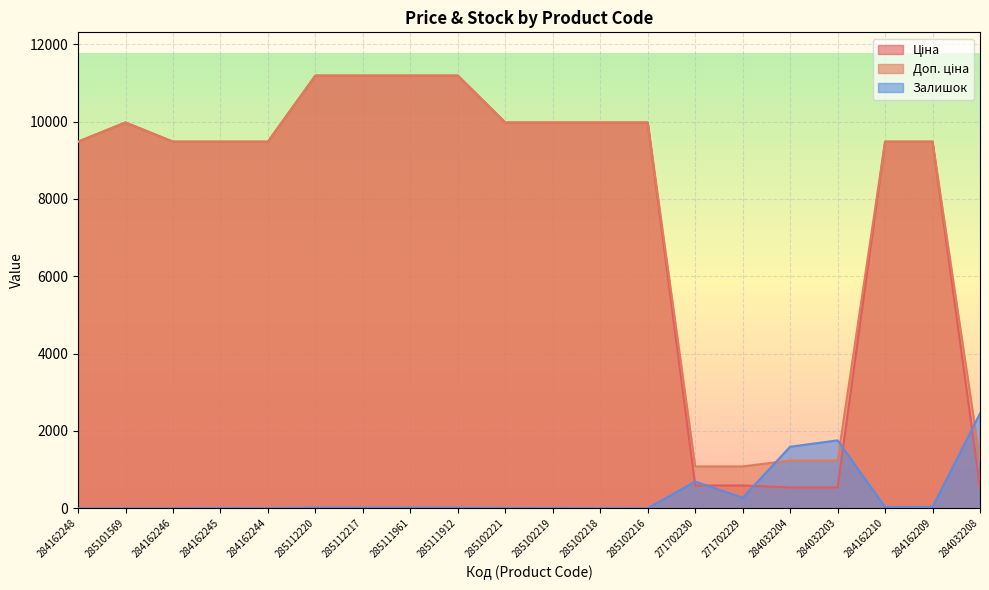

What are all the series names shown in the legend?

Ціна, Доп. ціна, Залишок